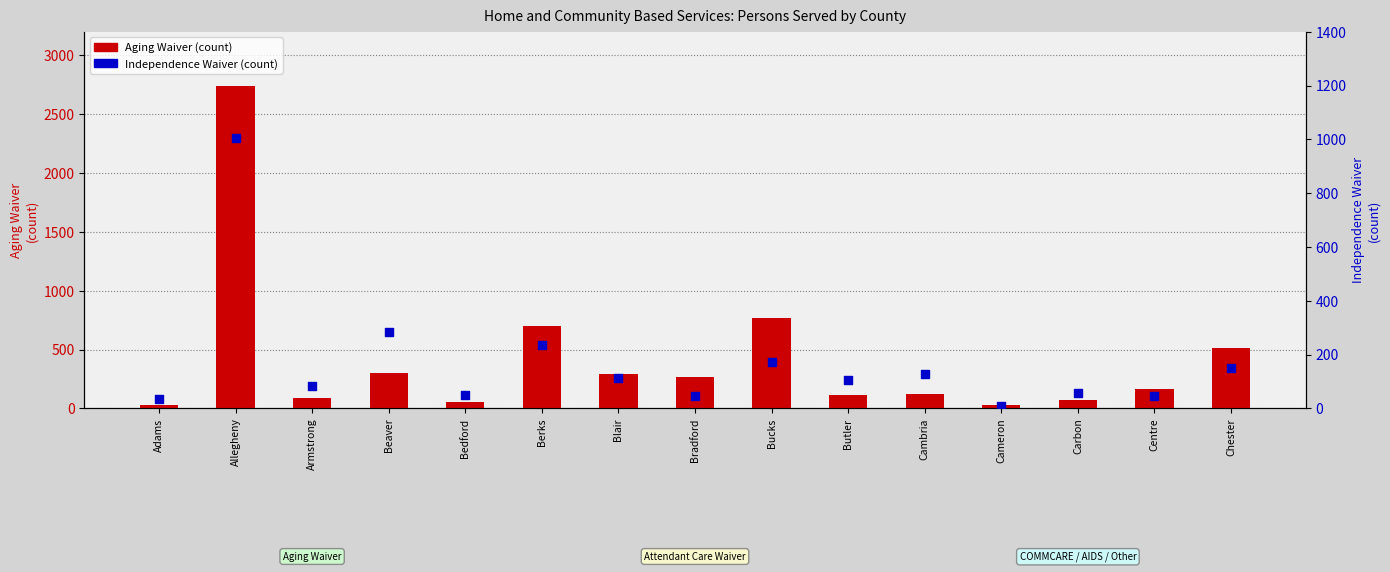

What is the total value across all series at Chester?

660